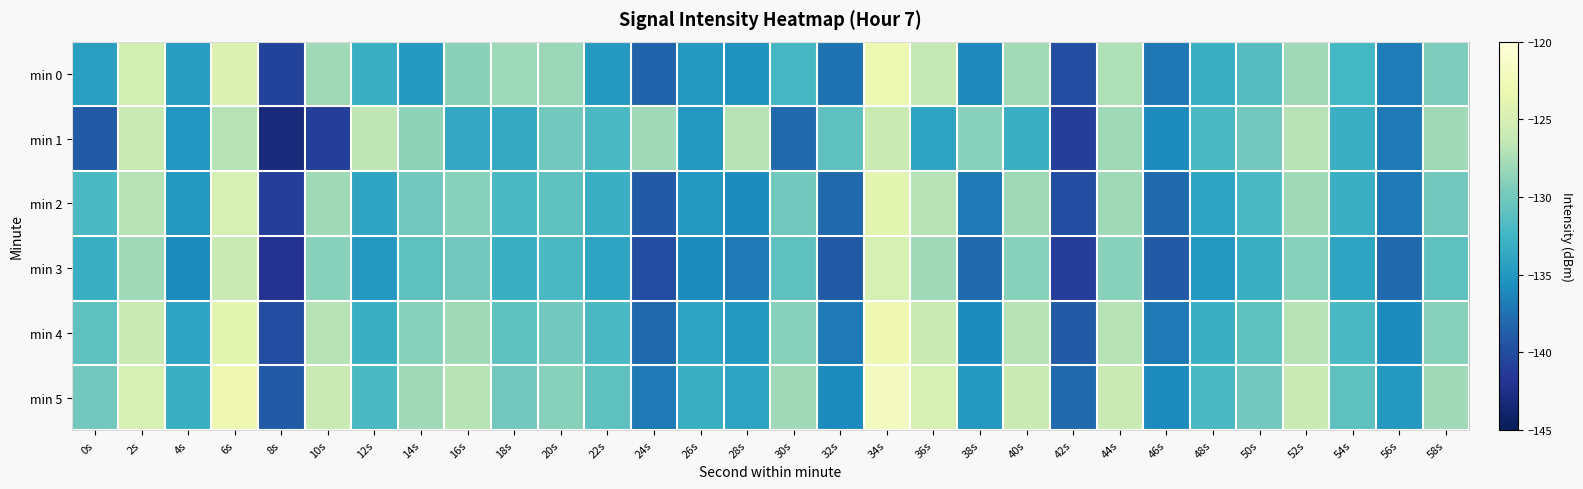

What is the difference between the maximum and minimum values in the min 2 series?

17.0